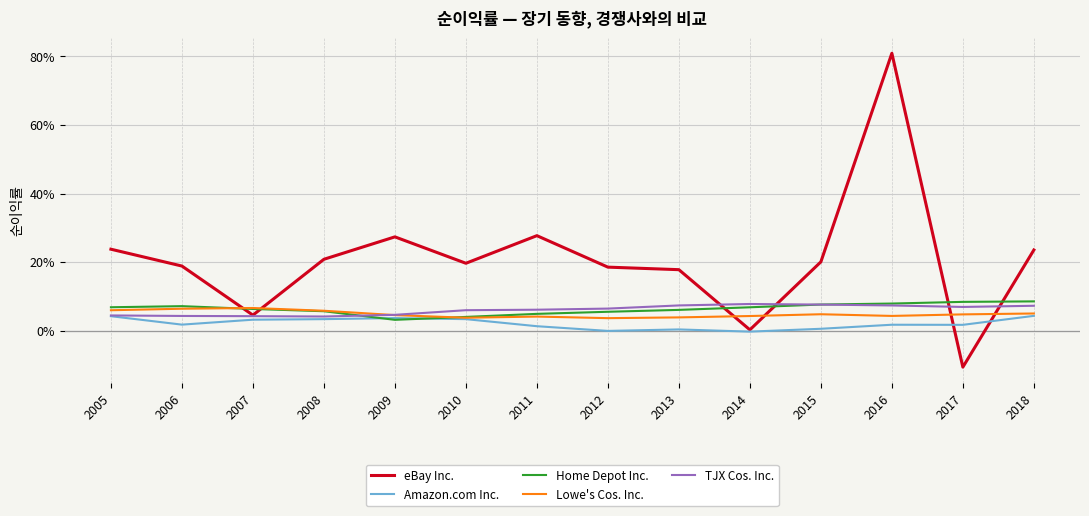

Which series has the largest total across all categories?

eBay Inc.